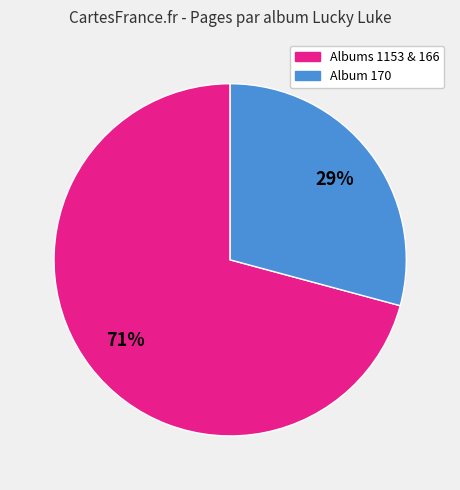

How many slices are in this pie chart?

2